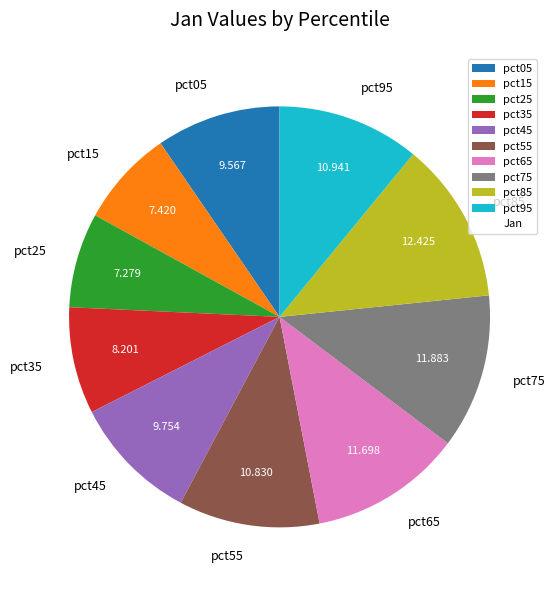

Does pct45 account for over 50% of the chart?

No